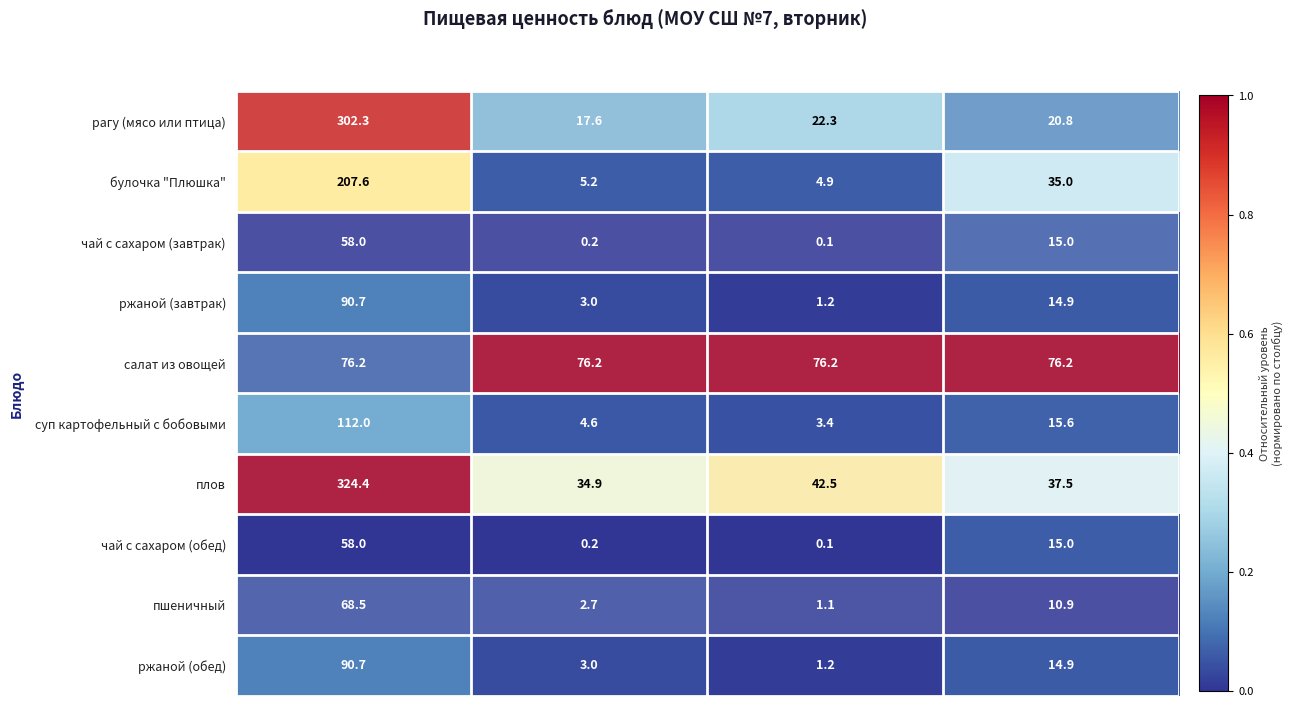

What is the difference between the second highest and second lowest values in the рагу (мясо или птица) series?

1.5